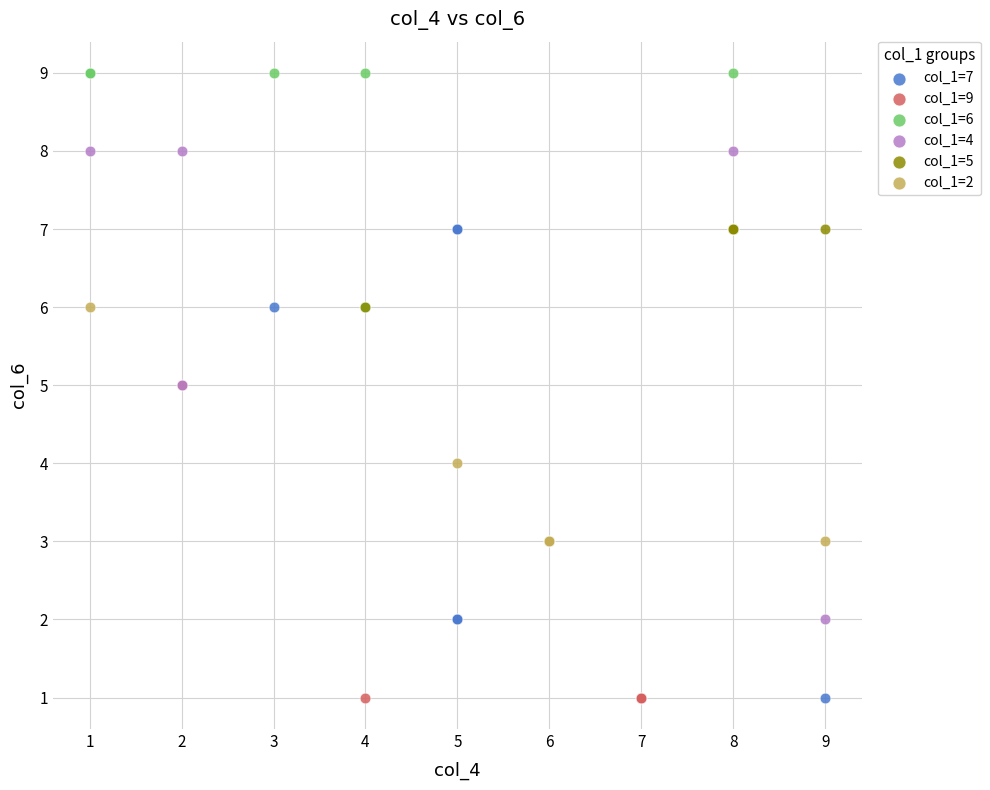

What are all the series names shown in the legend?

col_1=7, col_1=9, col_1=6, col_1=4, col_1=5, col_1=2